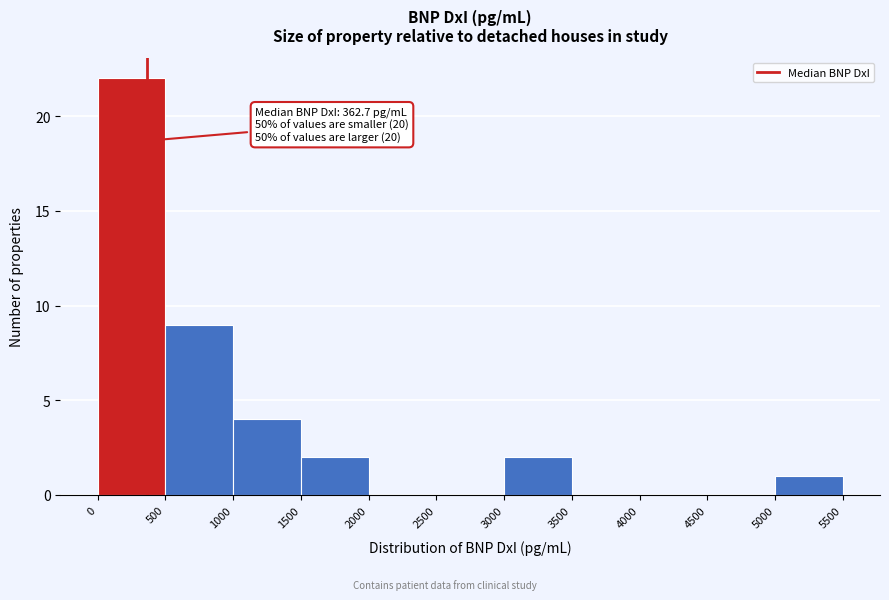

Over which range of the x-axis is the bar tallest?

0 to 500